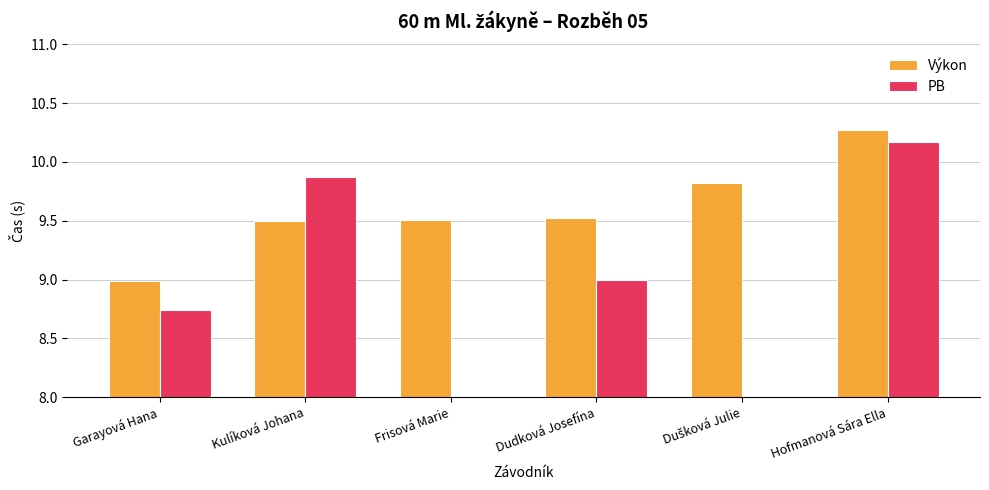

At which category is the sum across all series the highest?

Hofmanová Sára Ella